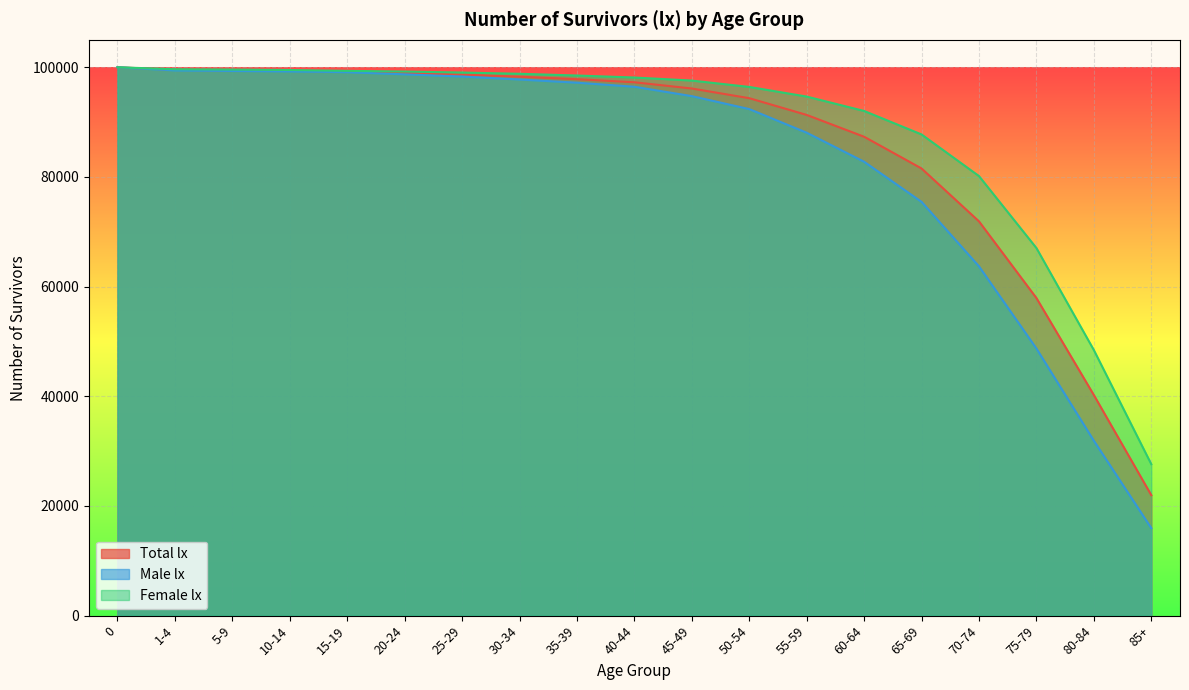

Rank the categories by Female lx value from lowest to highest.

85+, 80-84, 75-79, 70-74, 65-69, 60-64, 55-59, 50-54, 45-49, 40-44, 35-39, 30-34, 25-29, 20-24, 15-19, 10-14, 5-9, 1-4, 0